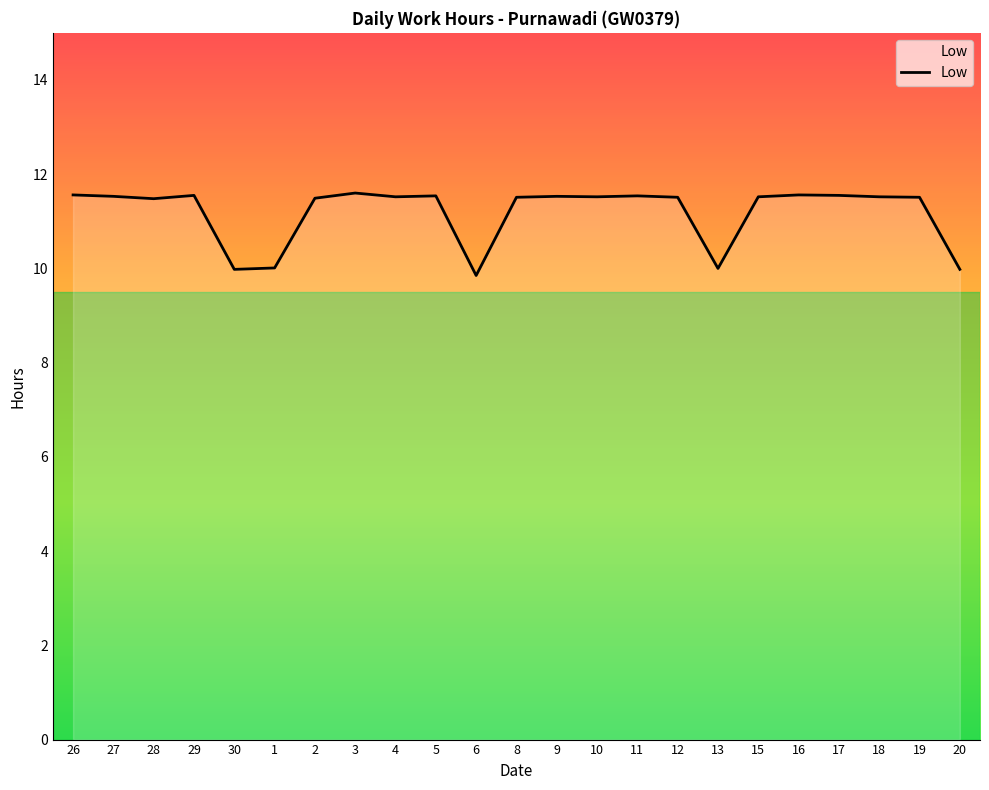

What is the maximum value shown in the chart?

11.6